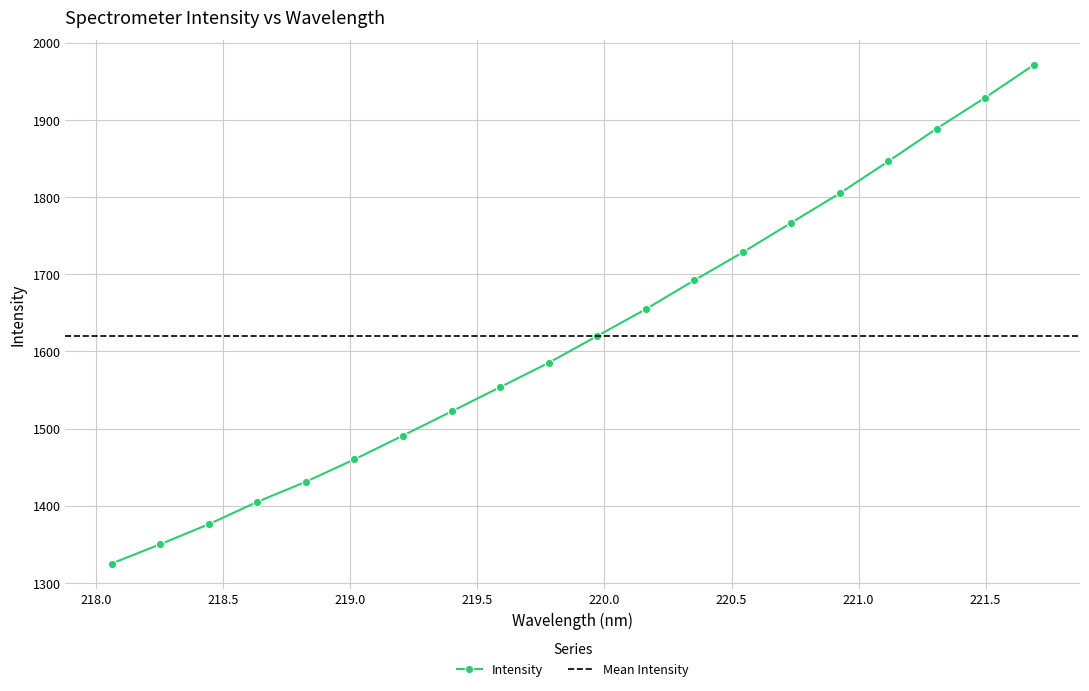

Where is the data nearest to the value 1648?

220.1623